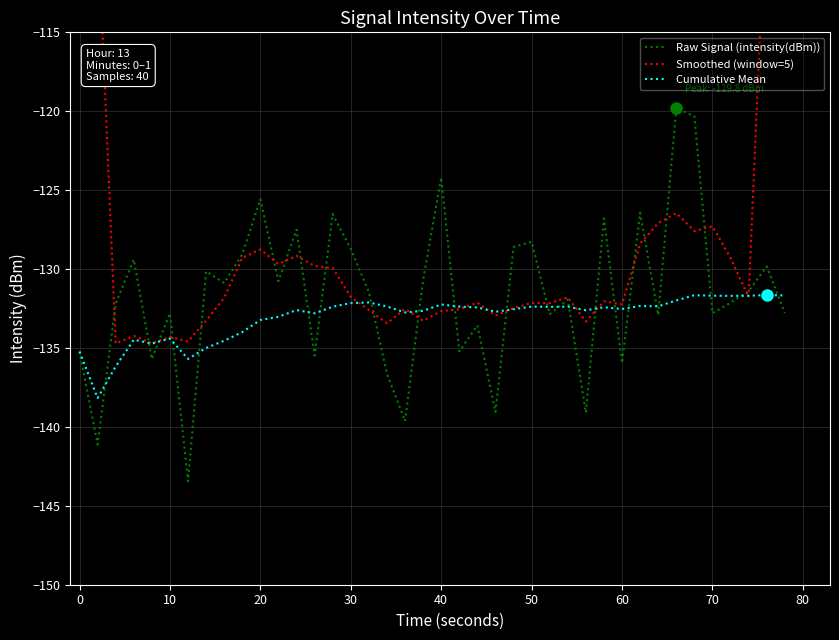

What is the lowest value of the Raw Signal (intensity(dBm)) series?

-143.4